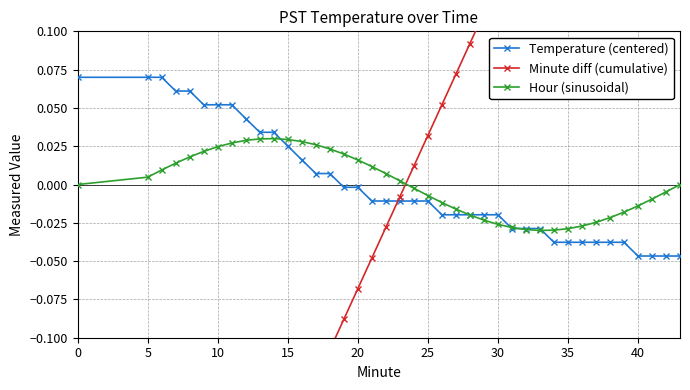

The value of Hour (sinusoidal) at 27 is -0.0. True or false?

False